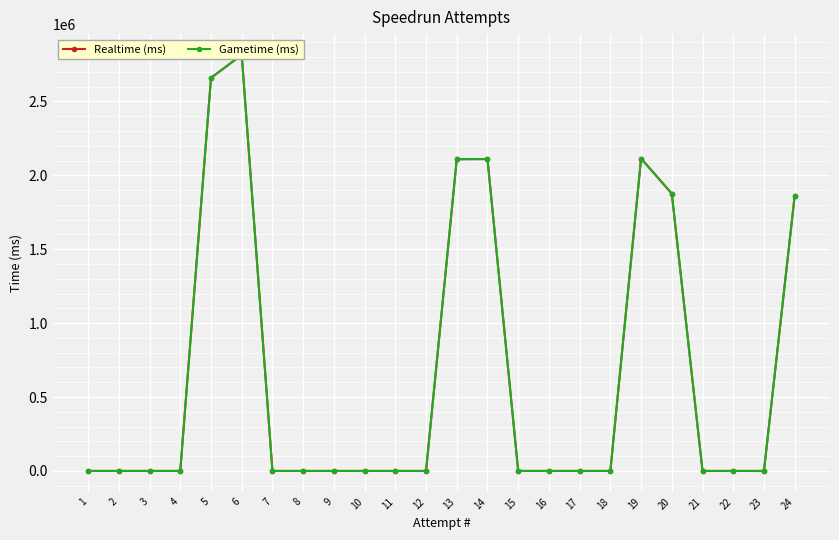

True or false: Realtime (ms) and Gametime (ms) intersect in this chart.

False